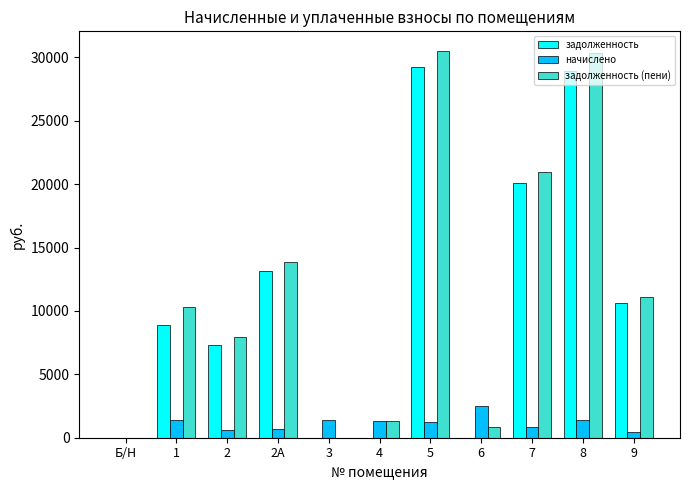

Between 2 and 9, which series saw the biggest shift?

задолженность